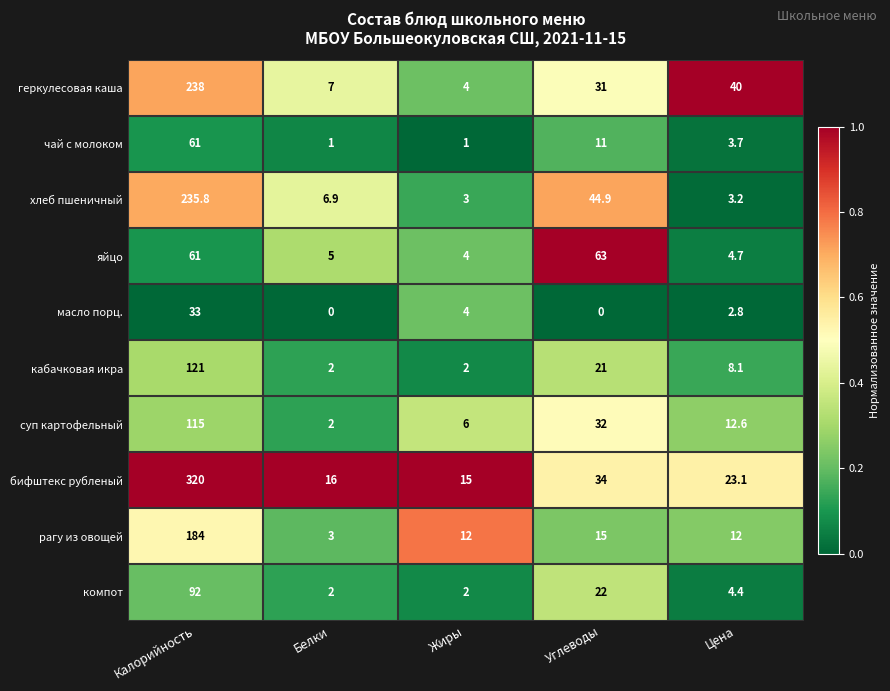

Read the бифштекс рубленый value at Белки.

16.0